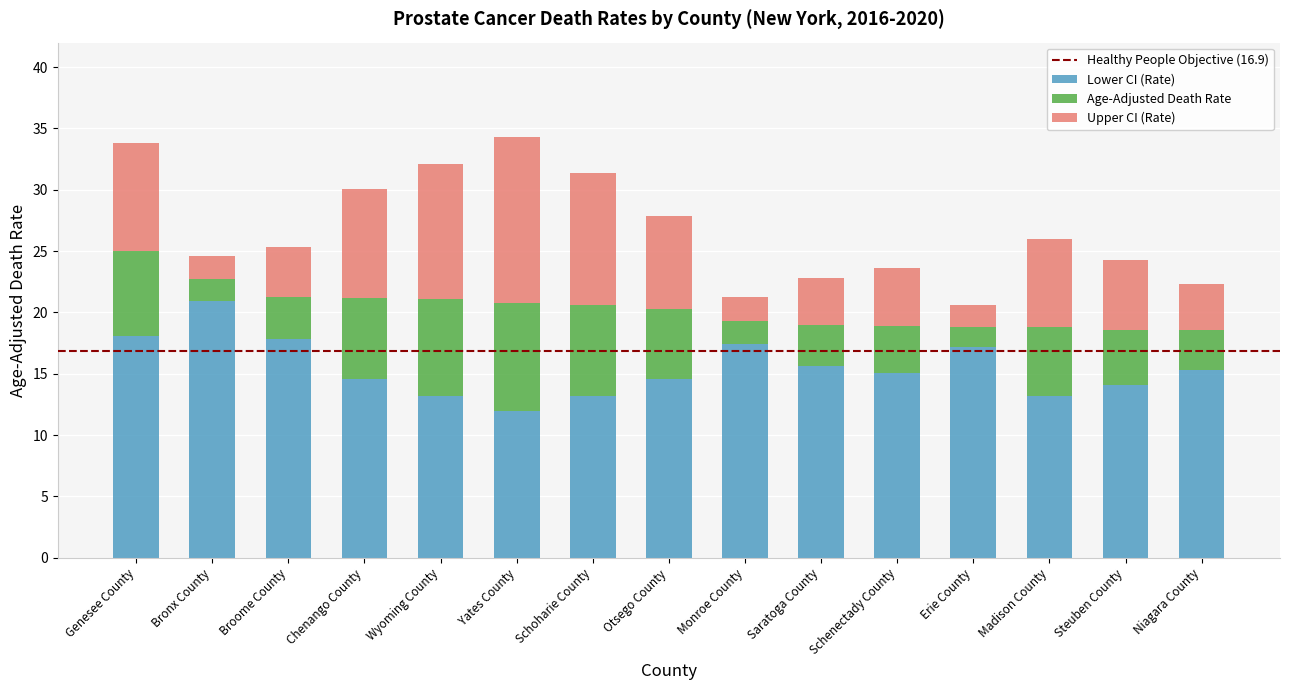

The value of Lower CI (Rate) at Bronx County is 20.9. True or false?

True